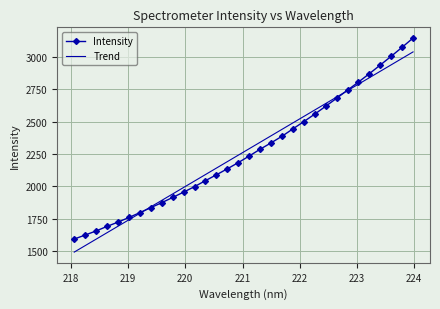

Count the number of categories in the chart.

32